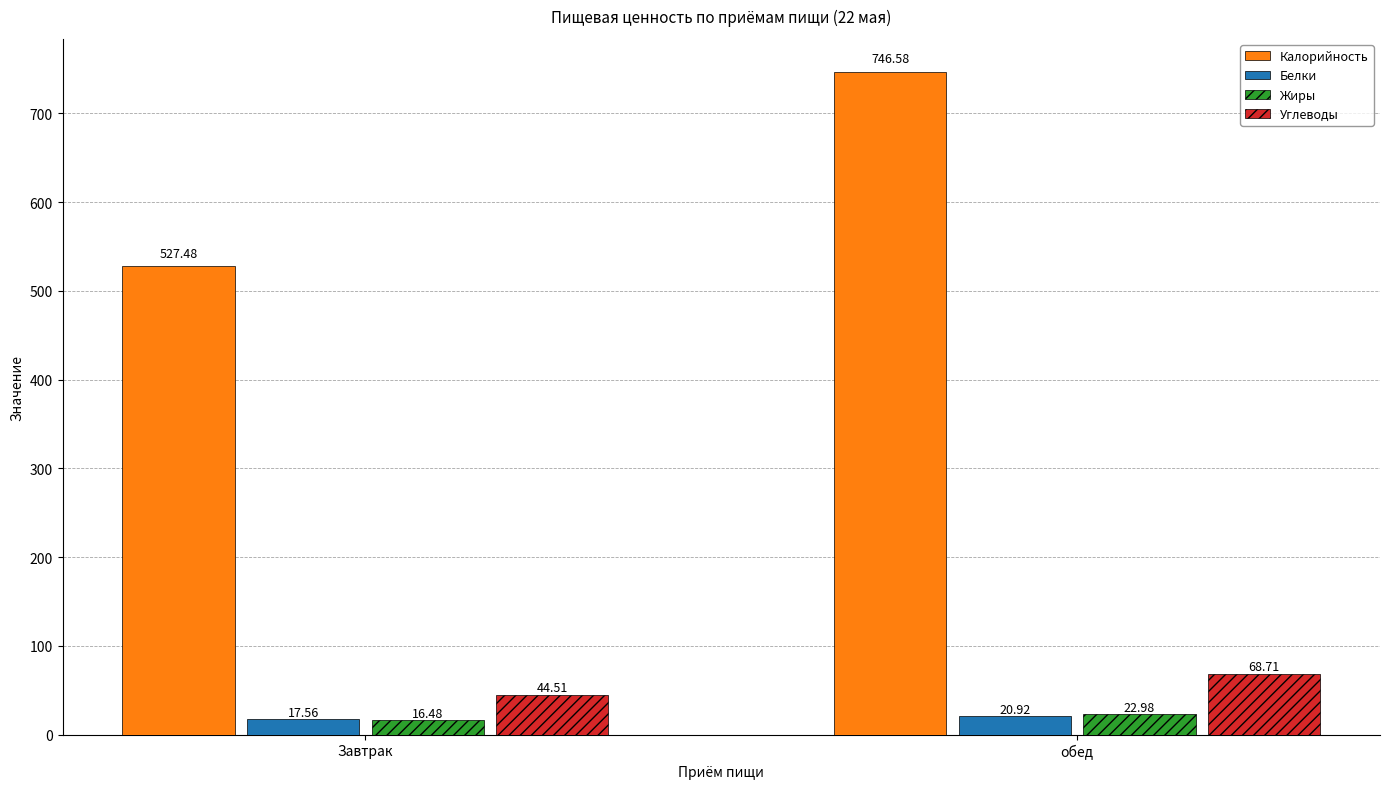

How many data points in Углеводы are above 68?

1